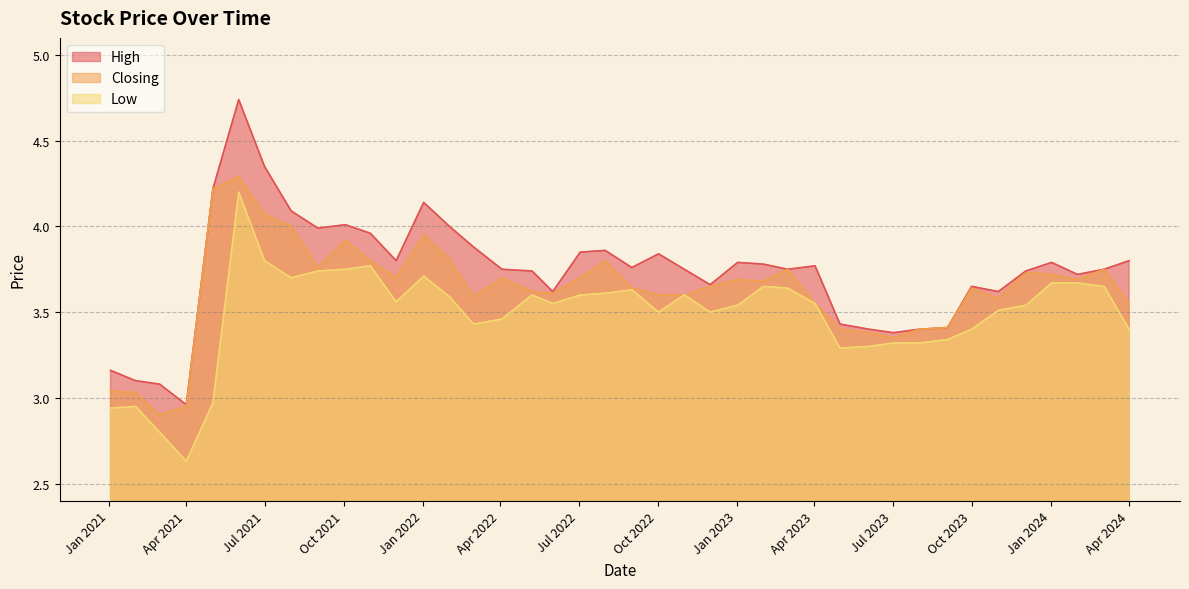

True or false: Low and High cross at least once.

False